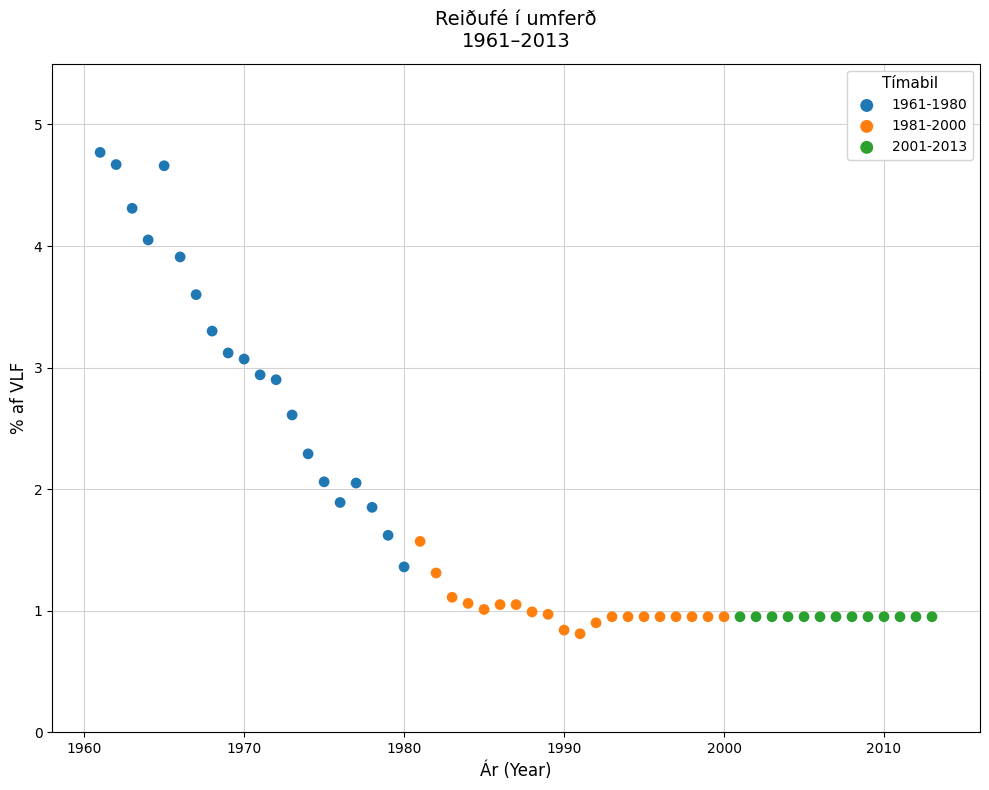

Which series contains the highest Y value?

1961-1980